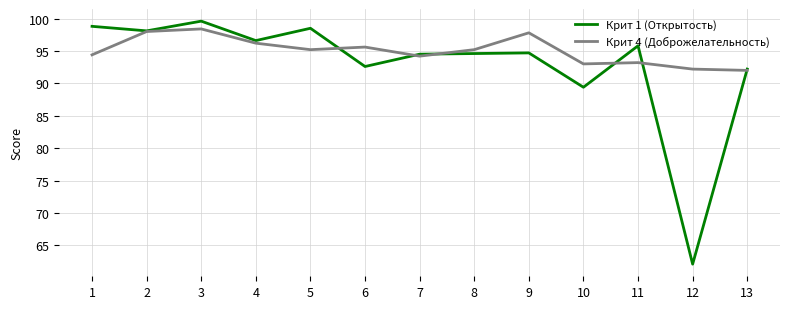

Between 1 and 11, which series saw the biggest shift?

Крит 1 (Открытость)